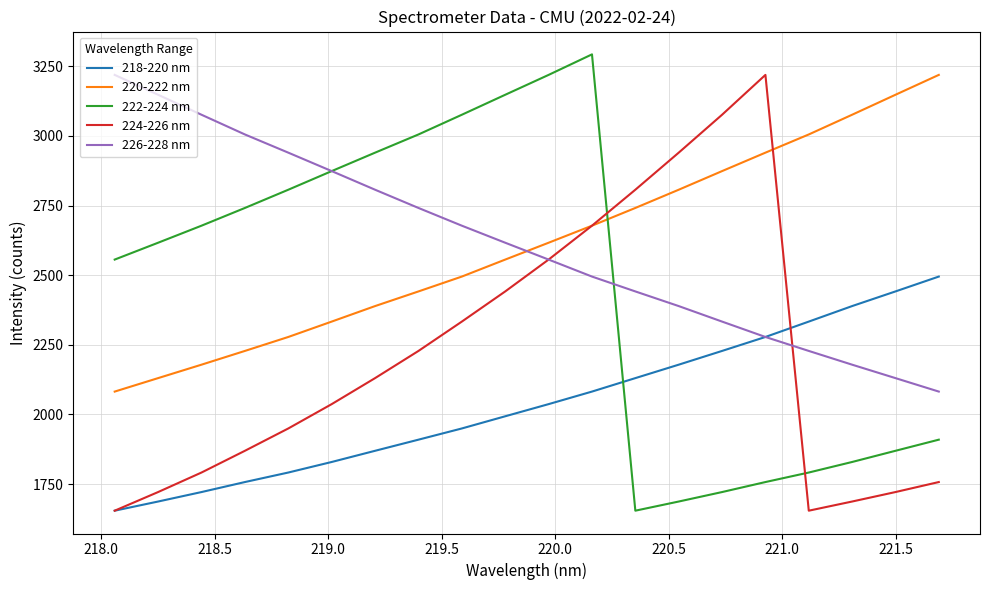

What is the maximum value for 222-224 nm?

3292.9